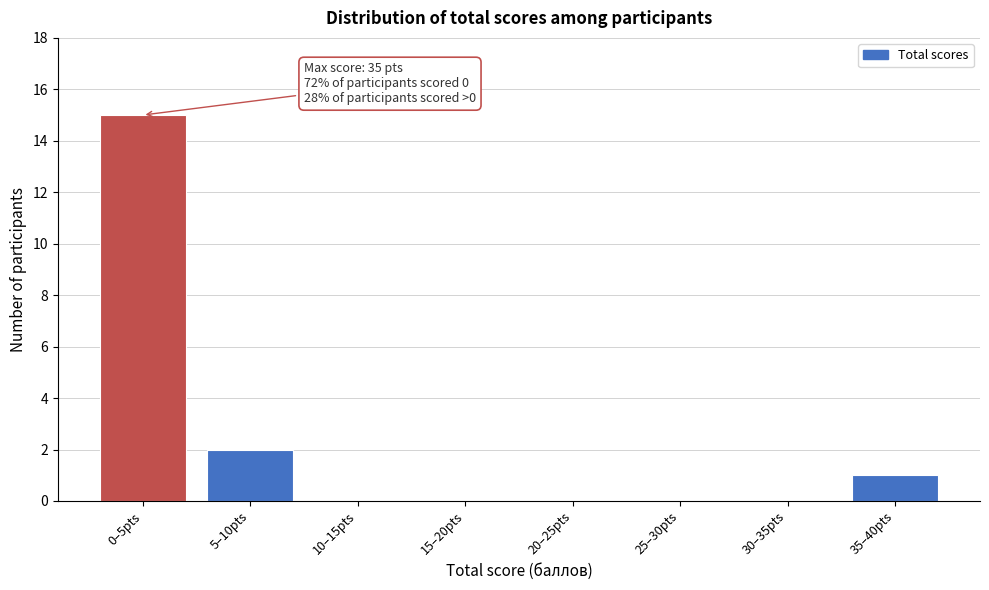

Reading right to left, list all the values displayed in this chart.

35–40pts=1	30–35pts=0	25–30pts=0	20–25pts=0	15–20pts=0	10–15pts=0	5–10pts=2	0–5pts=15